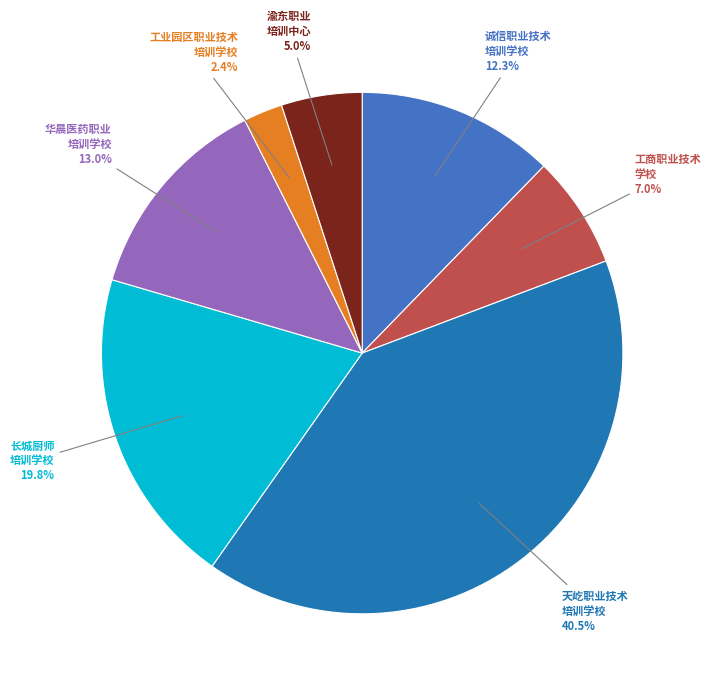

To the nearest percent, what is the difference between the 重庆市合川区长城厨师培训学校 and 重庆市合川区诚信职业技术培训学校 slice percentages?

8%